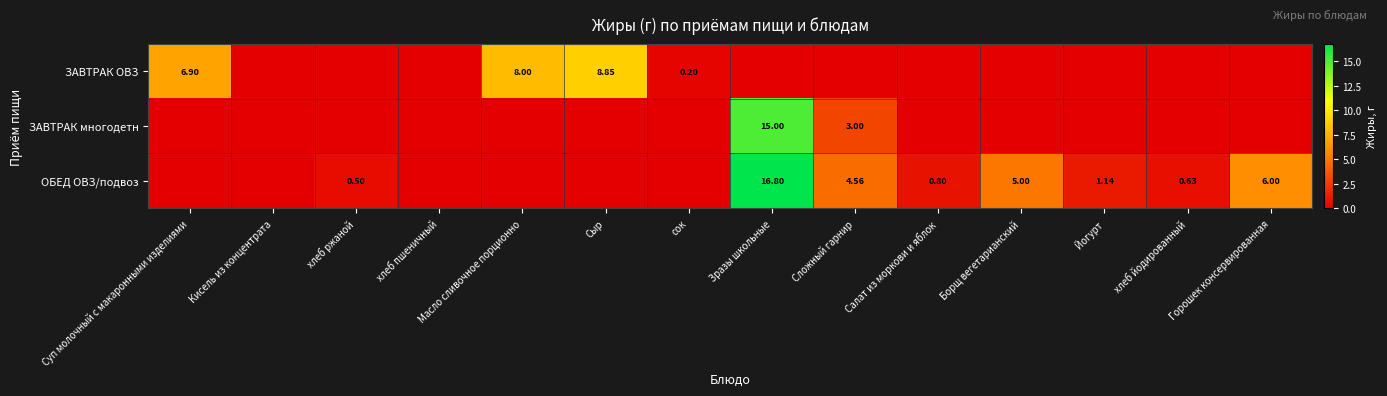

At which label does ЗАВТРАК ОВЗ reach its peak?

Сыр